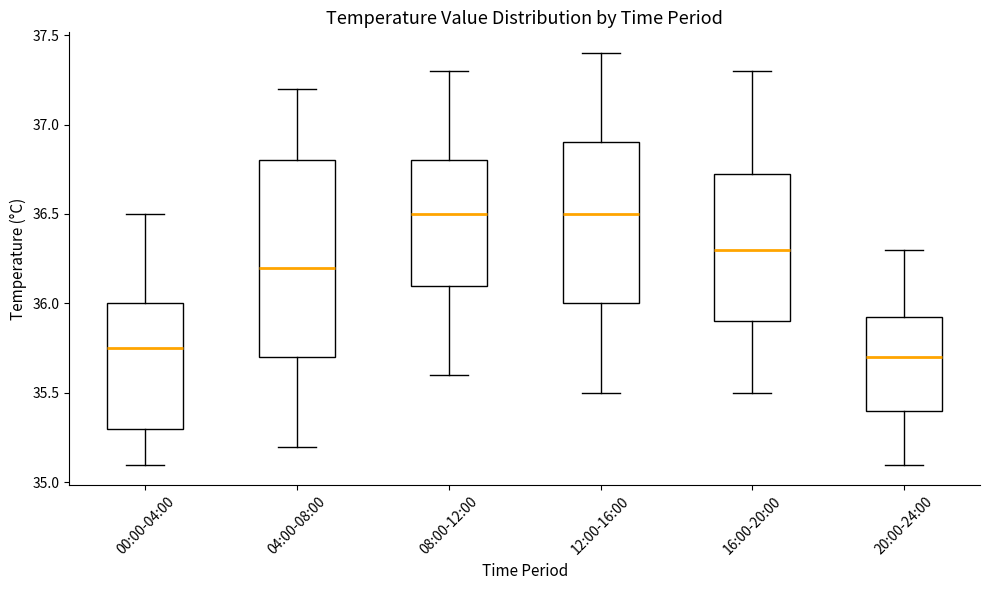

Reading left to right, read every box against the y-axis: the position of its median line, the range the box covers, and the ends of its whiskers. The values are not printed on the chart, so give them approximately, as read against the axis.

00:00-04:00: median 35.75, box 35.30 to 36.00, whiskers 35.10 to 36.50
04:00-08:00: median 36.20, box 35.70 to 36.80, whiskers 35.20 to 37.20
08:00-12:00: median 36.50, box 36.10 to 36.80, whiskers 35.60 to 37.30
12:00-16:00: median 36.50, box 36.00 to 36.90, whiskers 35.50 to 37.40
16:00-20:00: median 36.30, box 35.90 to 36.75, whiskers 35.50 to 37.30
20:00-24:00: median 35.70, box 35.40 to 35.95, whiskers 35.10 to 36.30